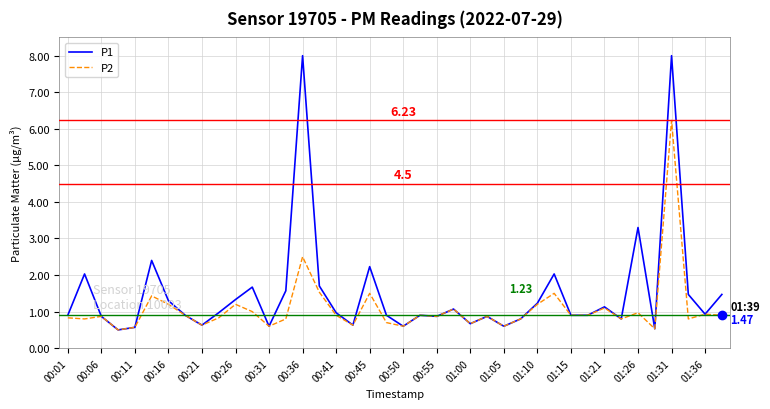

Which series has the largest total across all categories?

P1